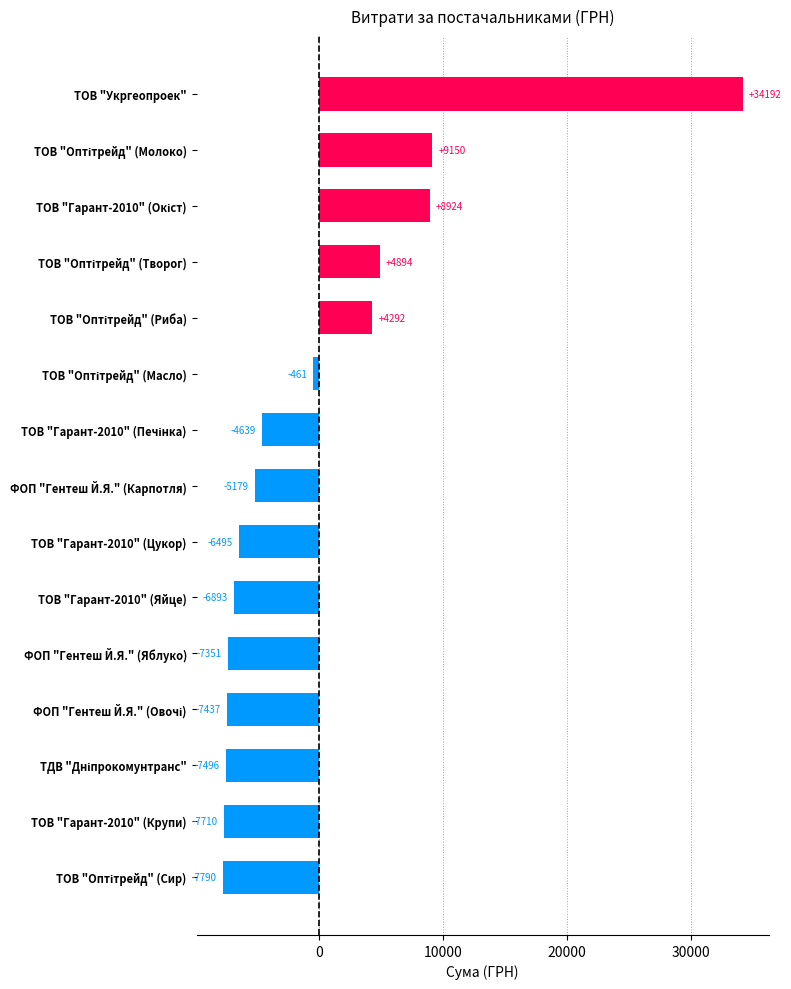

How many positive values are there?

5